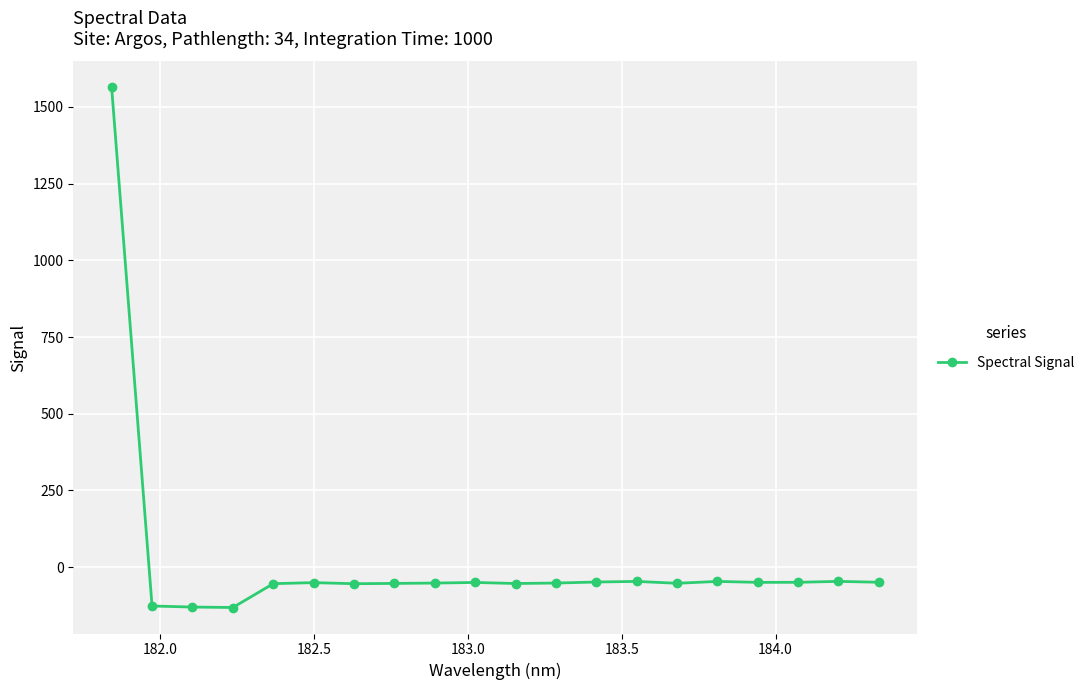

True or false: the data has more than 2 interior local peaks.

True